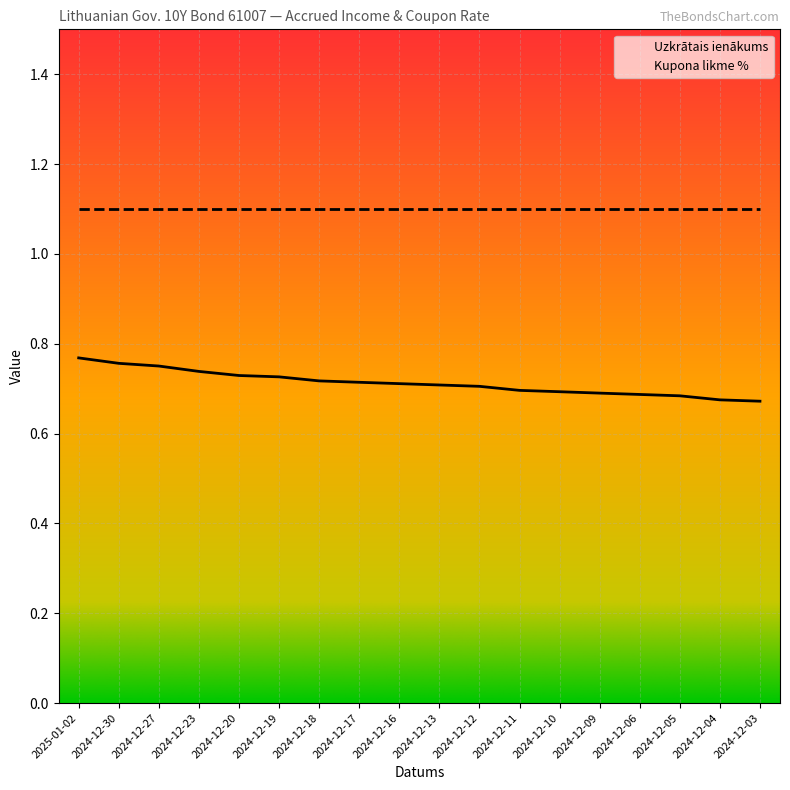

What is the greatest value displayed?

1.1